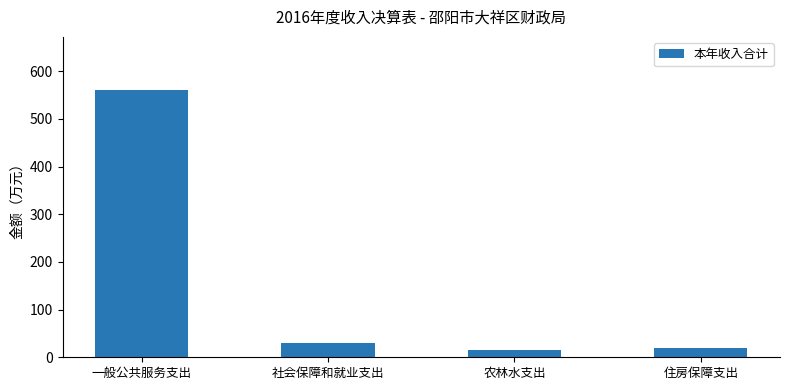

Does the chart contain stacked bars?

No